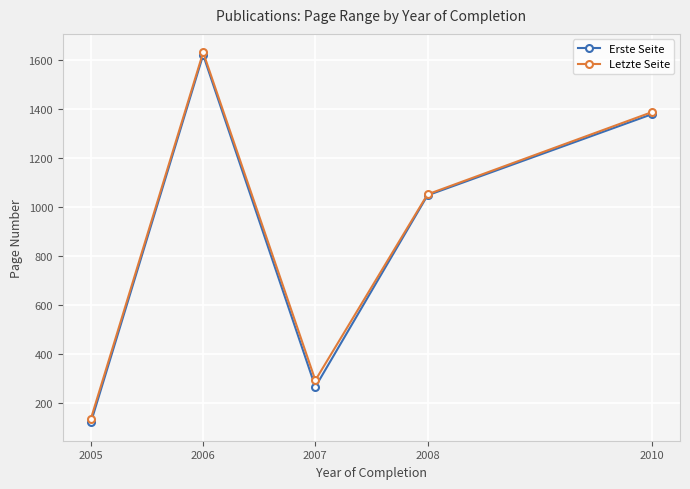

List the labels in order of Erste Seite value, smallest first.

2005, 2007, 2008, 2010, 2006